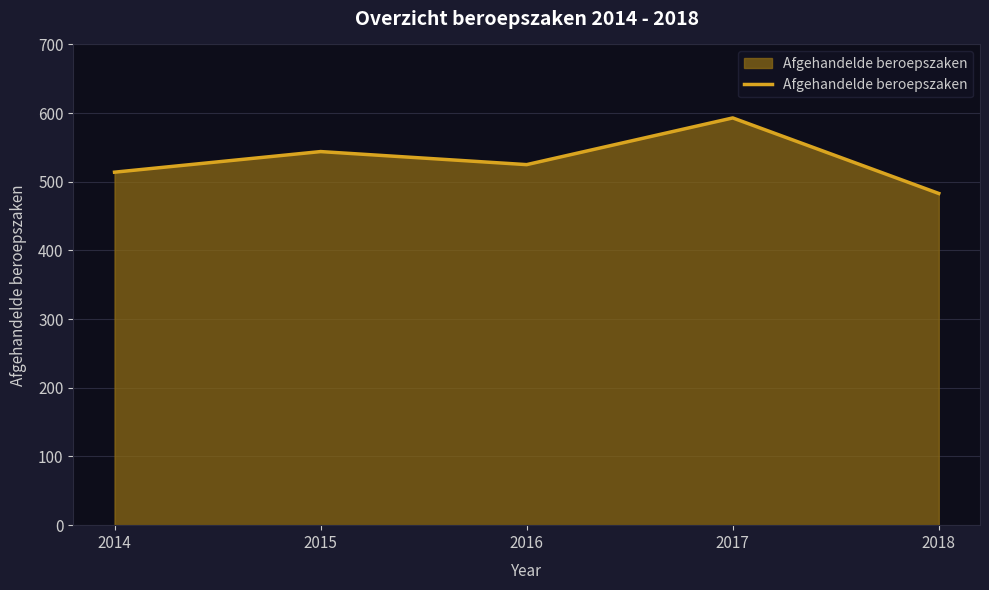

True or false: the data shows 544 at 2015.

True